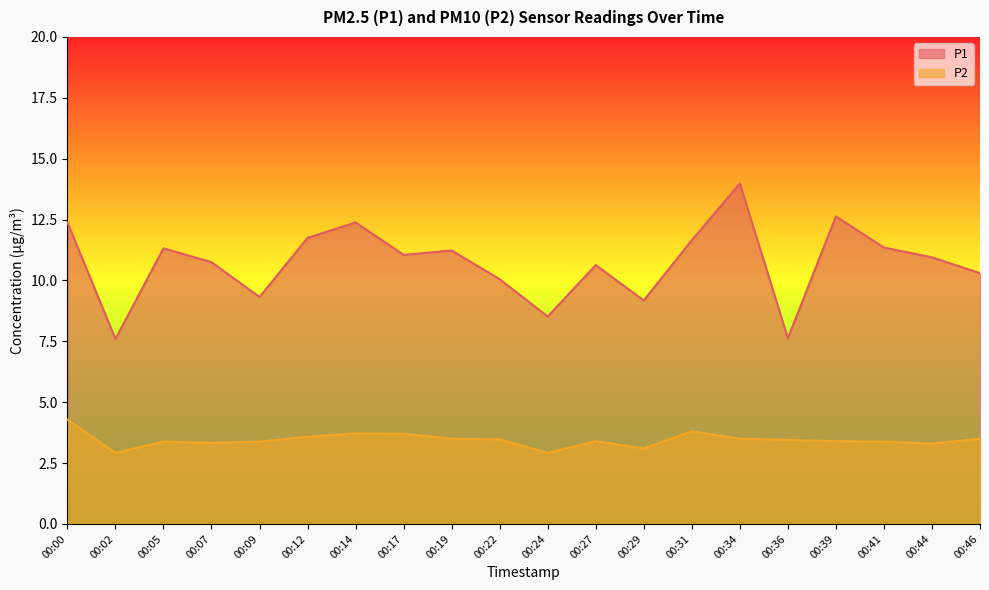

Reading left to right, extract all data points from this chart.

P1: 12.4	7.6	11.3	10.8	9.3	11.8	12.4	11.1	11.2	10.1	8.5	10.6	9.2	11.7	14.0	7.6	12.6	11.3	10.9	10.3
P2: 4.3	2.9	3.4	3.3	3.4	3.6	3.7	3.7	3.5	3.5	2.9	3.4	3.1	3.8	3.5	3.5	3.4	3.4	3.3	3.5